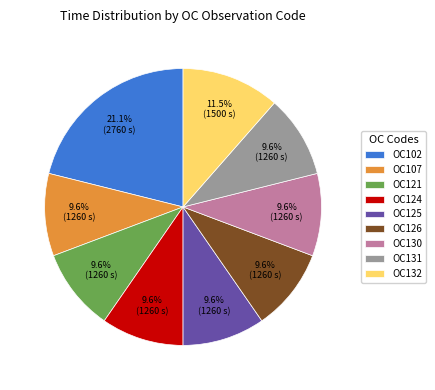

To the nearest percent, what portion does OC125 represent?

10%